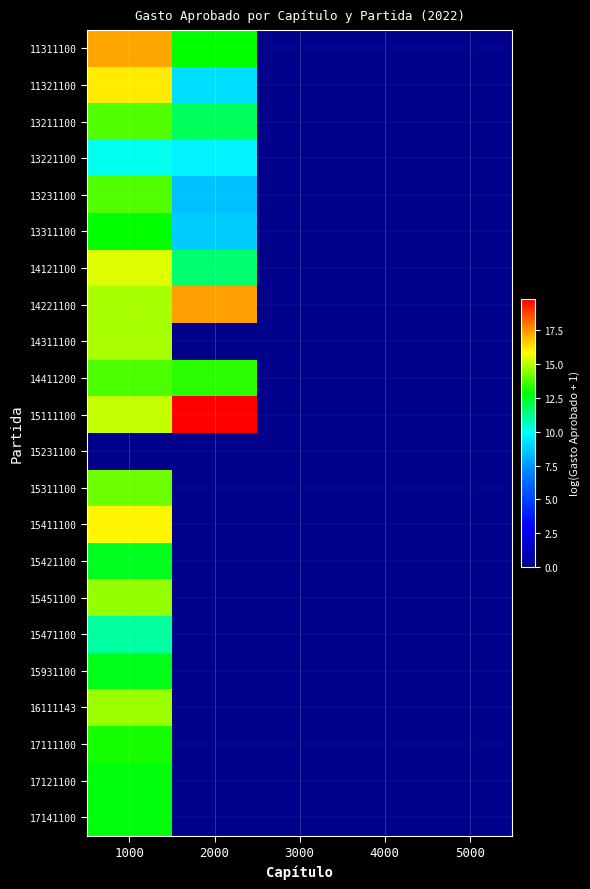

What is the greatest value displayed?

19.8